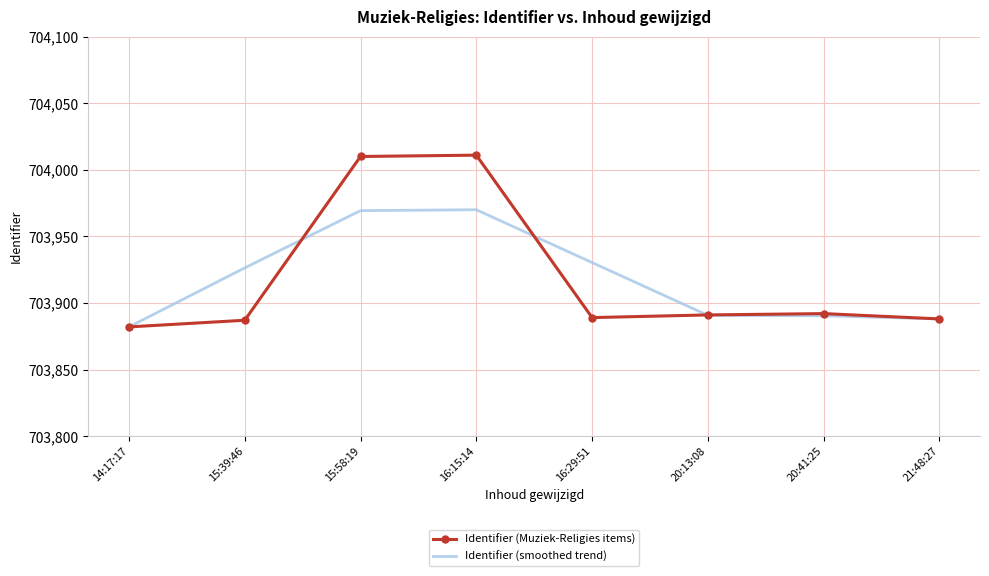

What is the difference between the highest and lowest values at 16:29:51?

41.3